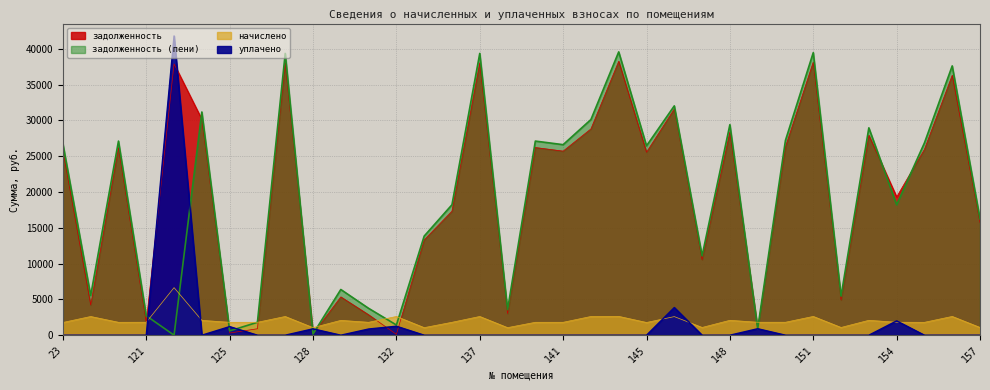

Rank the series at 122 from highest to lowest value.

уплачено, задолженность, начислено, задолженность (пени)